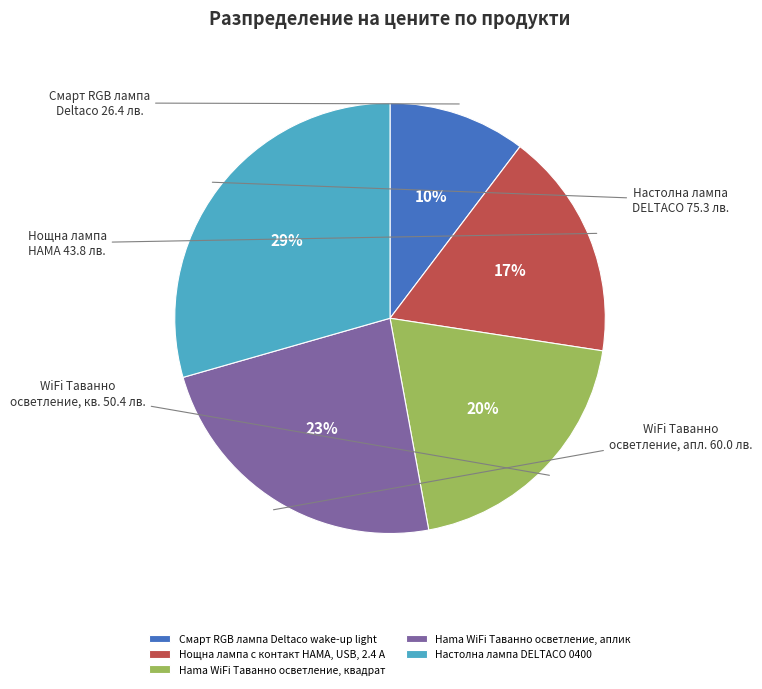

How many slices are in this pie chart?

5